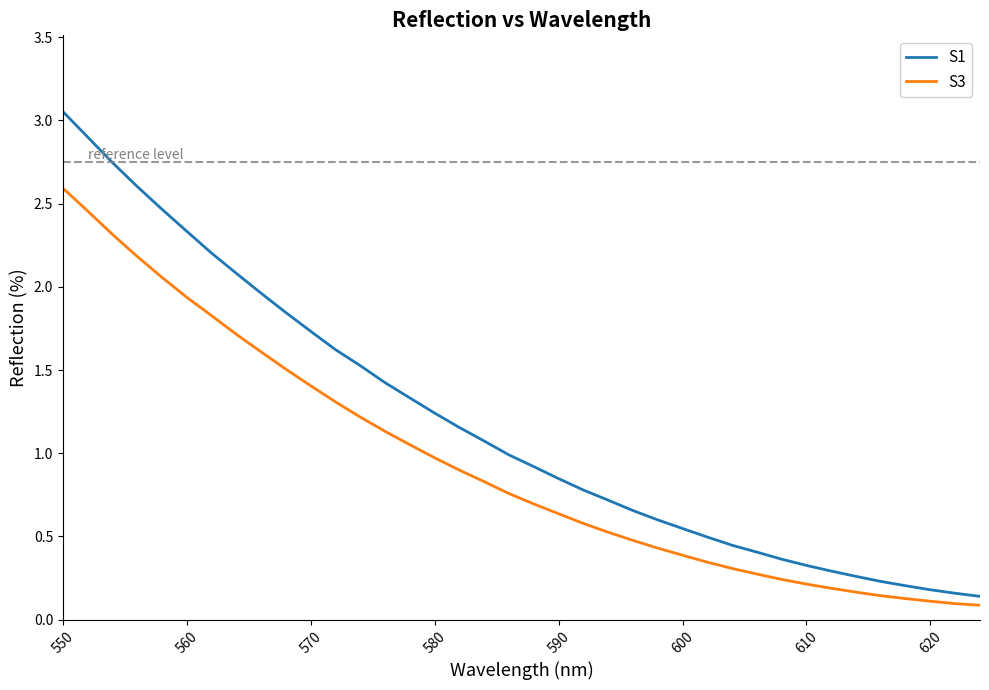

List the series in order of their overall mean, lowest first.

S3, S1